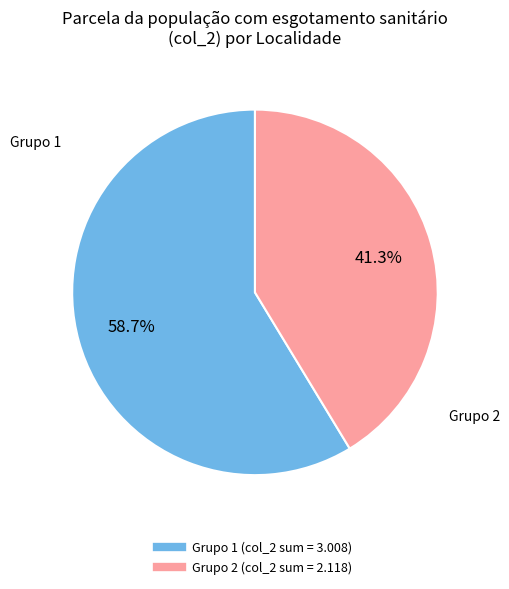

Does any single category account for the majority?

Yes